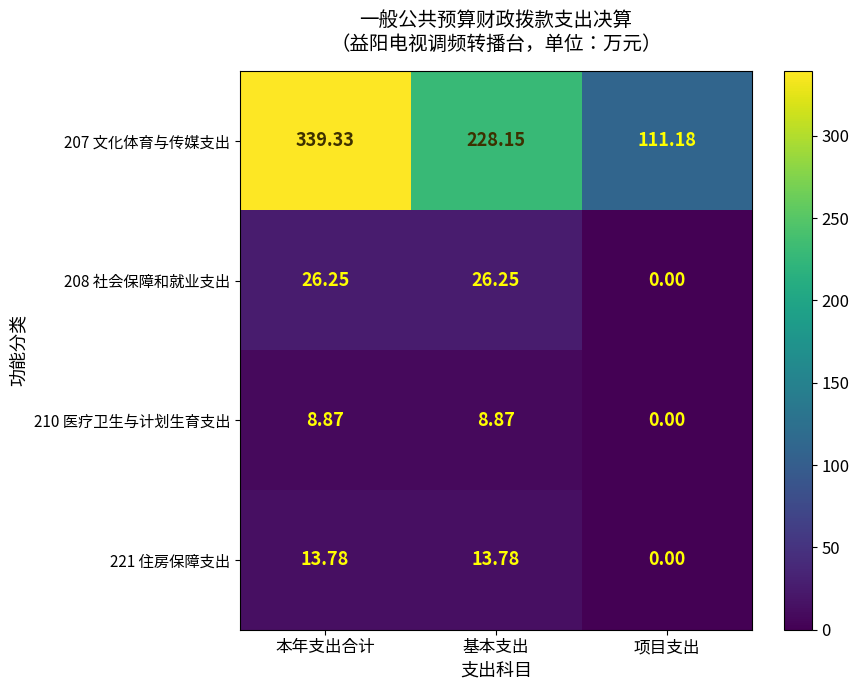

What is the total value across all series at 项目支出?

111.2